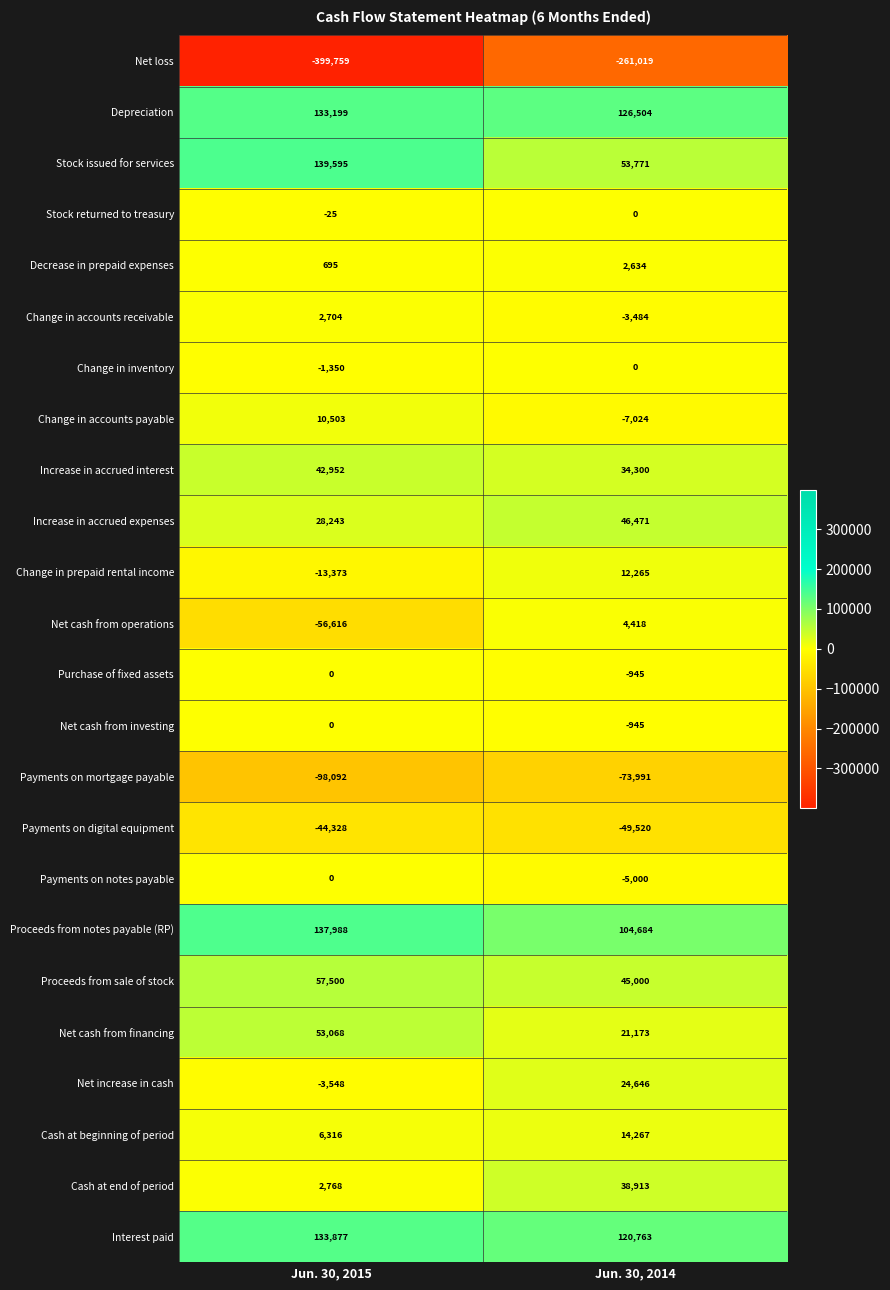

What is the sum of all Net cash from operations values?

-52198